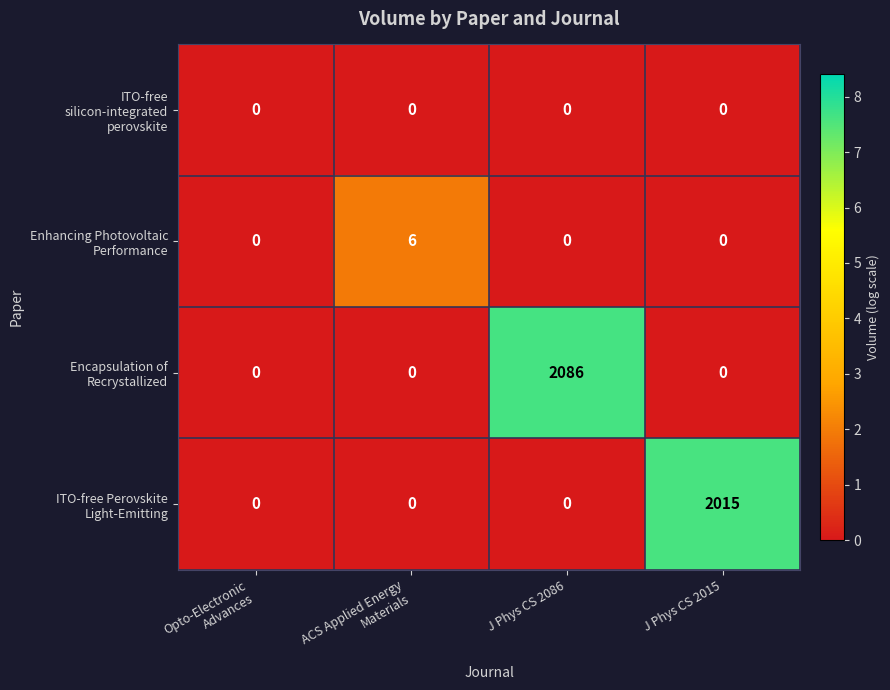

At which category is the sum across all series the highest?

J Phys CS 2086